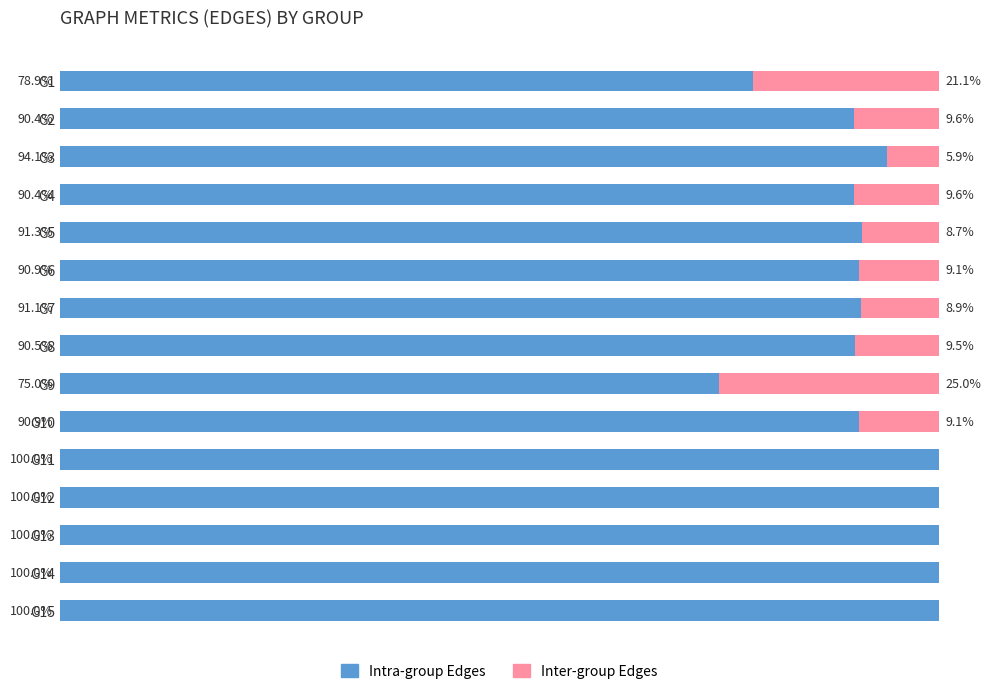

What is the average value of the Inter-group Edges series?

7.8